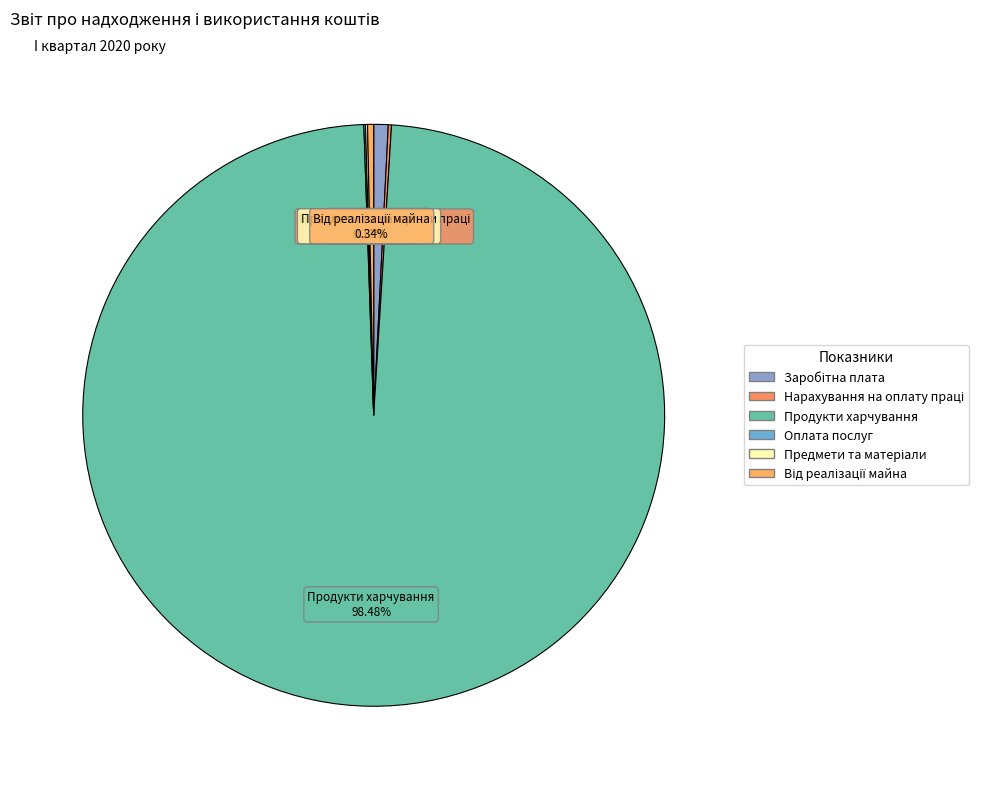

How many segments does this pie chart have?

6